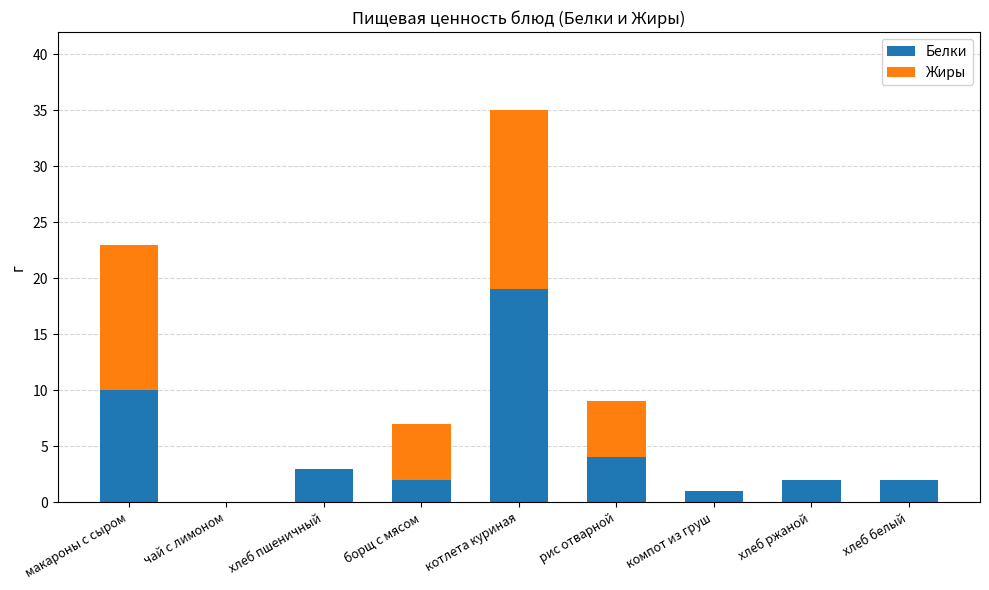

At which label does Белки reach its peak?

котлета куриная